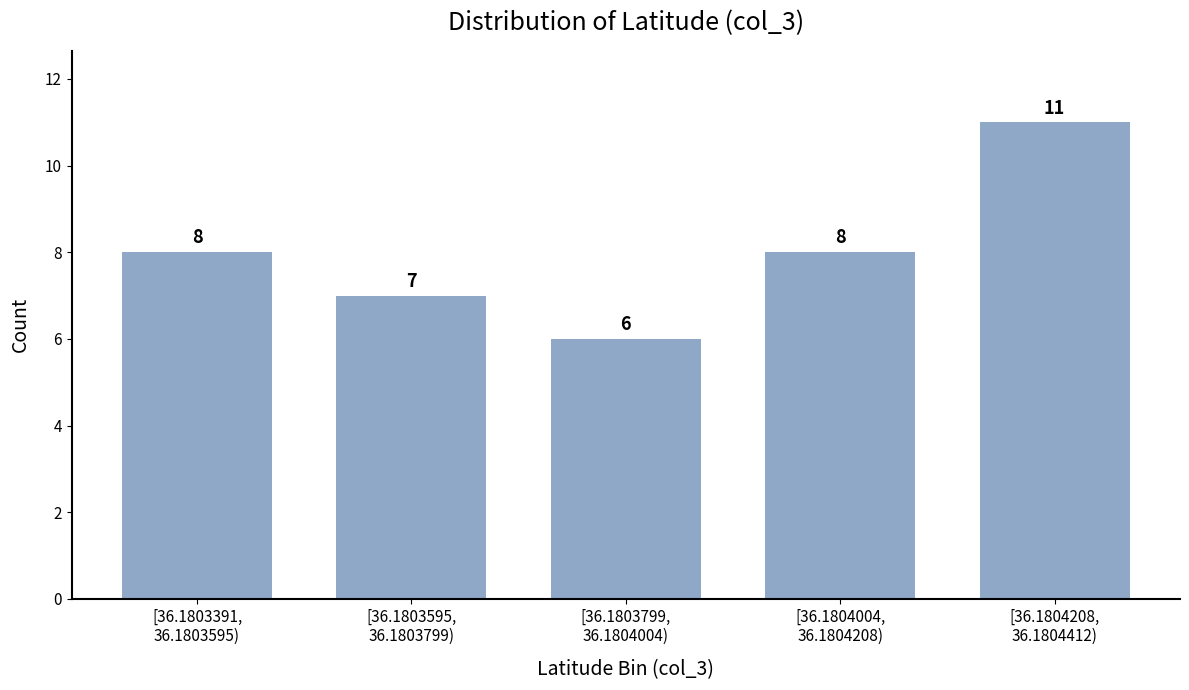

Reading left to right, what are all the values shown in this chart?

8	7	6	8	11